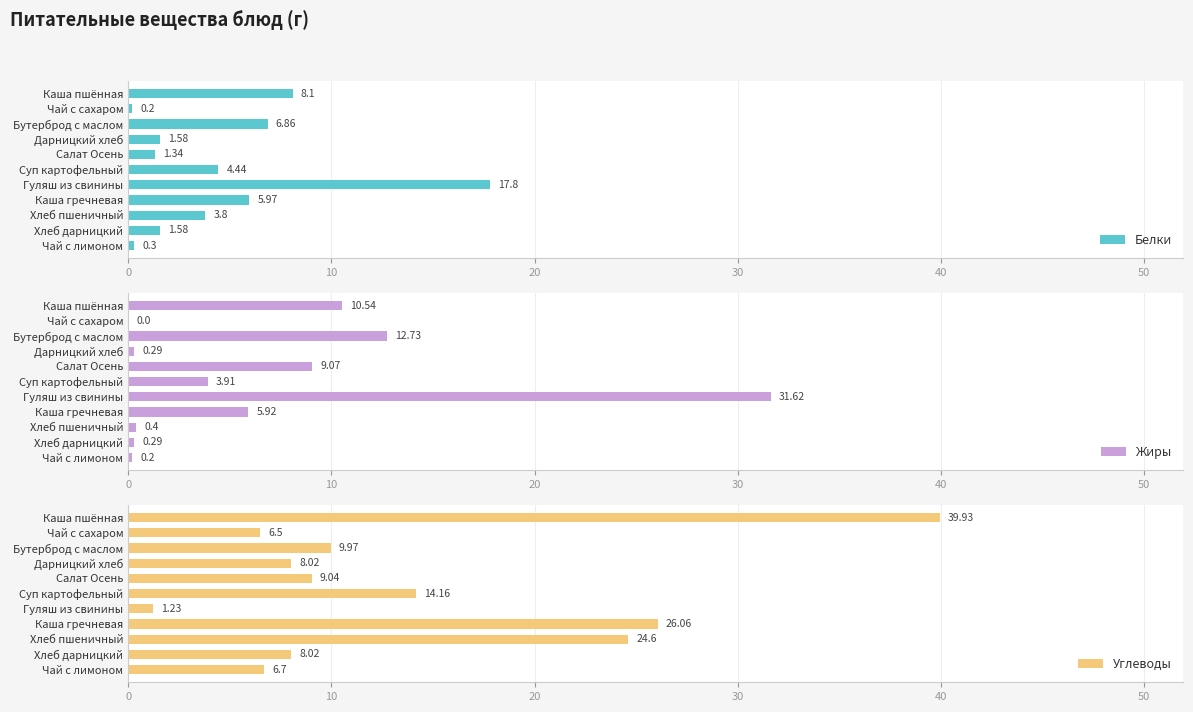

Reading left to right, extract all data points from this chart.

Белки: 8.1	0.2	6.9	1.6	1.3	4.4	17.8	6.0	3.8	1.6	0.3
Жиры: 10.5	0.0	12.7	0.3	9.1	3.9	31.6	5.9	0.4	0.3	0.2
Углеводы: 39.9	6.5	10.0	8.0	9.0	14.2	1.2	26.1	24.6	8.0	6.7